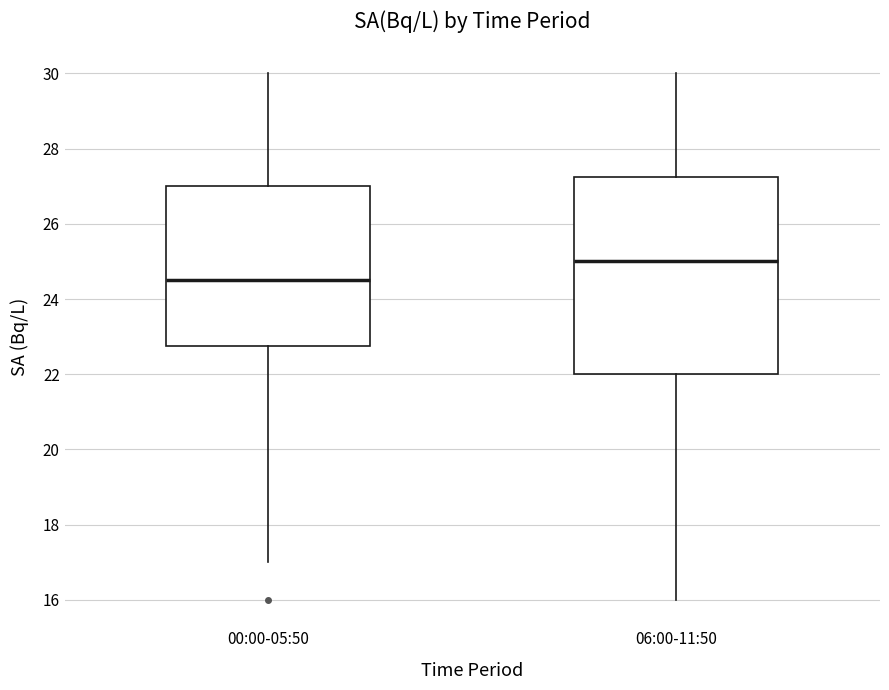

Which box has the highest median line?

06:00-11:50